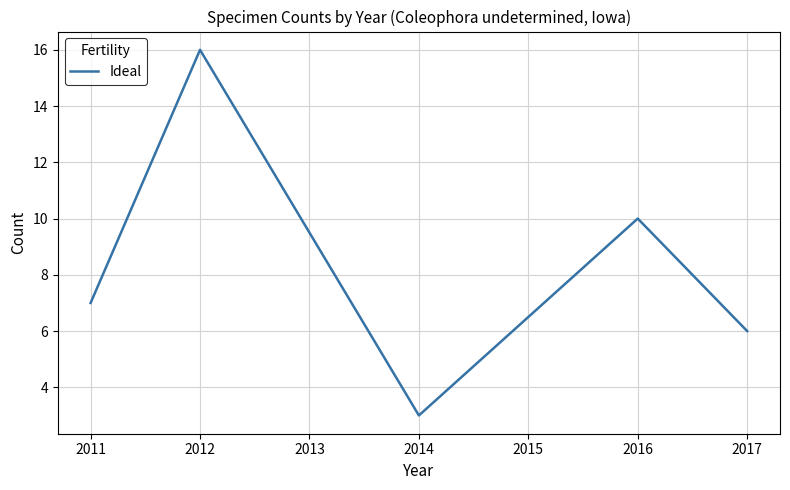

Is this an area chart (filled region under the line)?

No